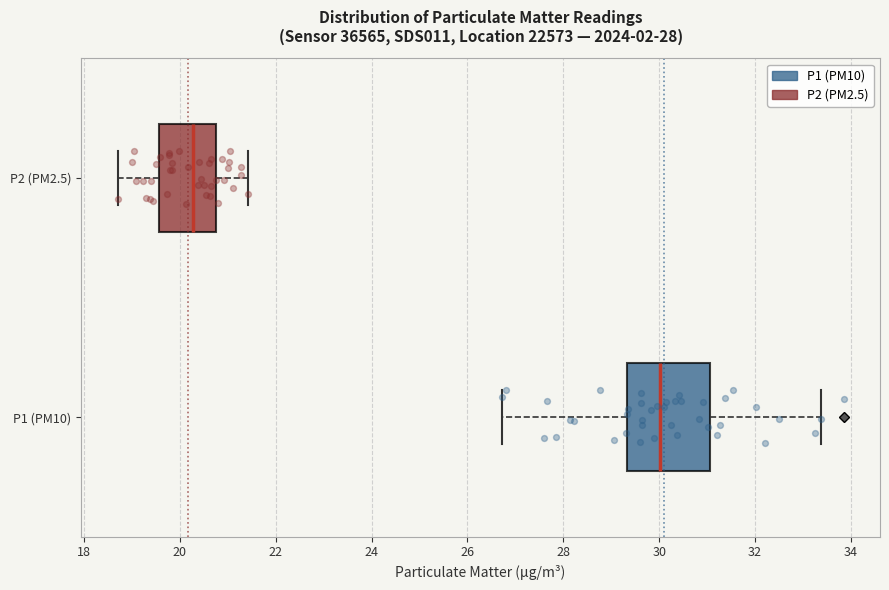

Which box has the furthest to the right median line?

P1 (PM10)